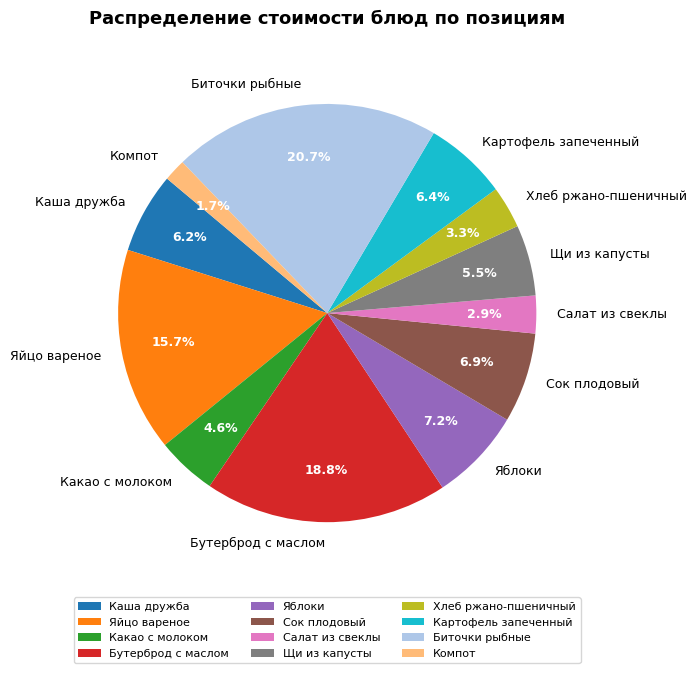

What percentage do Салат из свеклы and Картофель запеченный together represent?

9.3%